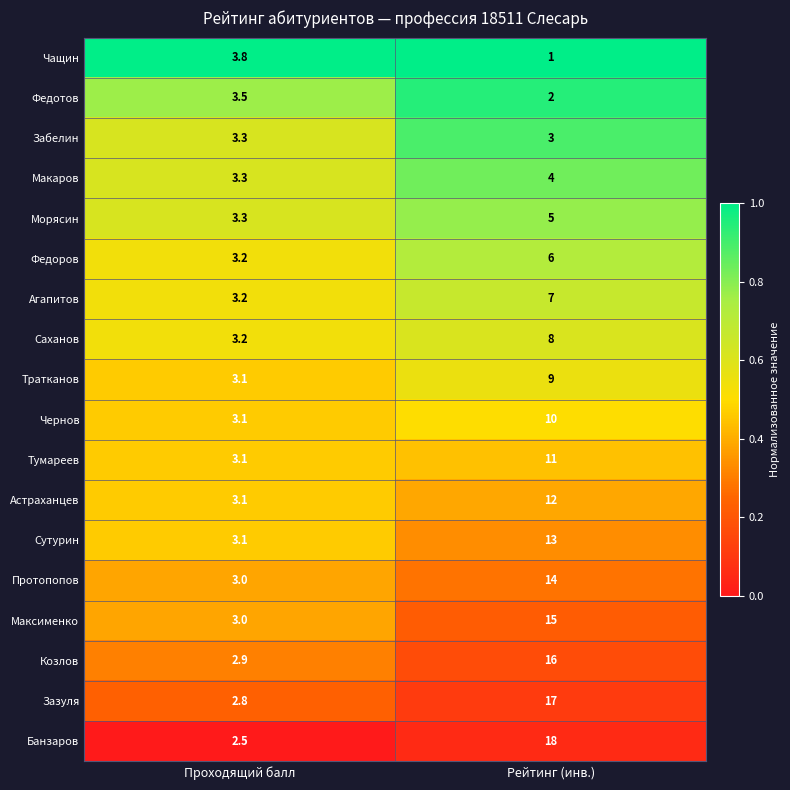

What is the difference between the Зазуля values at Рейтинг (инв.) and Проходящий балл?

14.2